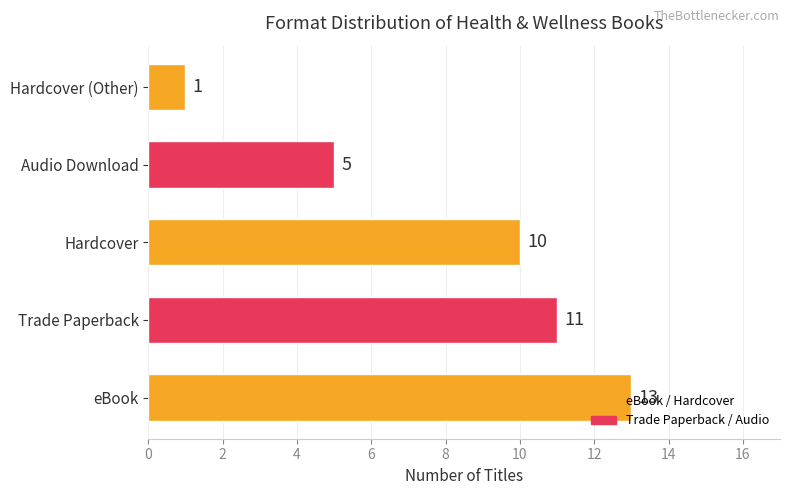

What is the maximum value shown in the chart?

13